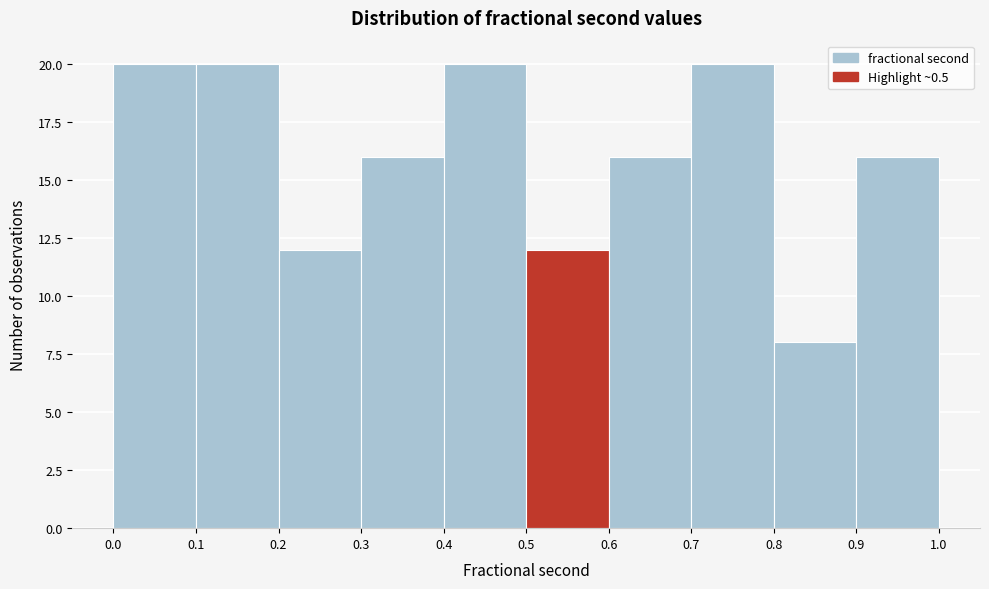

Reading left to right, list every bar in this chart as the range it spans on the x-axis followed by its height. The values are not printed on the chart, so give them approximately, as read against the axis.

0.0 to 0.1: 20
0.1 to 0.2: 20
0.2 to 0.3: 12
0.3 to 0.4: 16
0.4 to 0.5: 20
0.5 to 0.6: 12
0.6 to 0.7: 16
0.7 to 0.8: 20
0.8 to 0.9: 8
0.9 to 1.0: 16